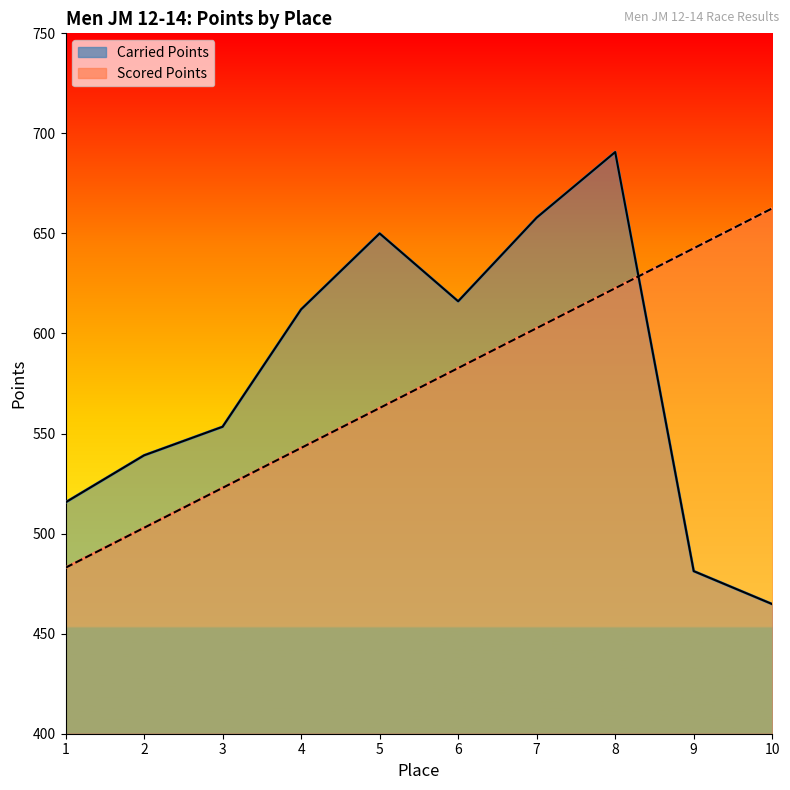

Where is Scored Points (line) nearest to the value 572?

5